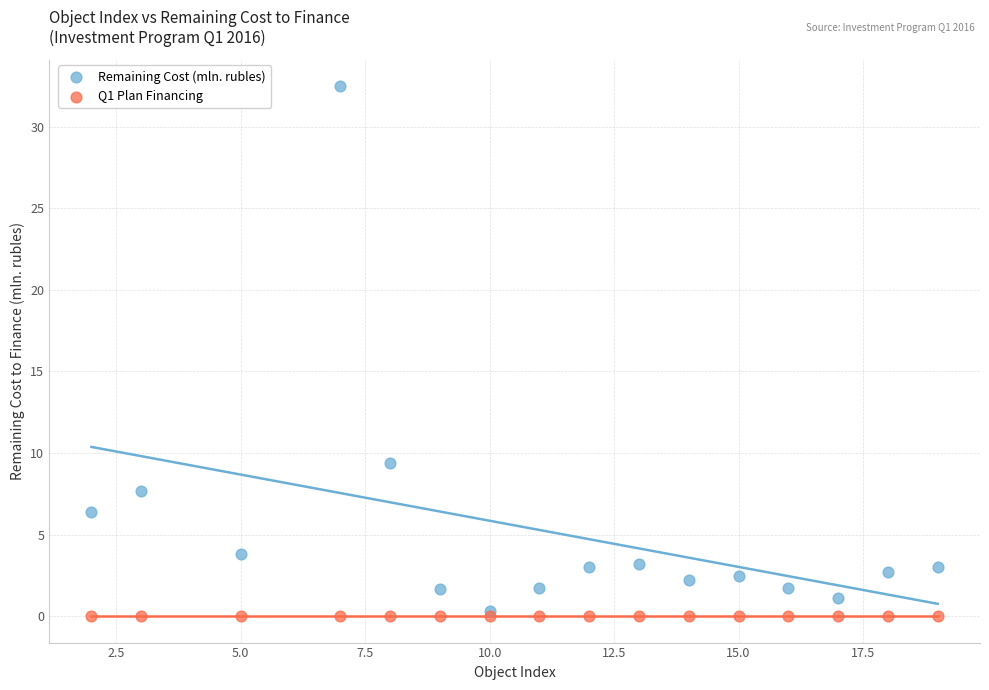

Which series contains the highest Y value?

Remaining Cost (mln. rubles)